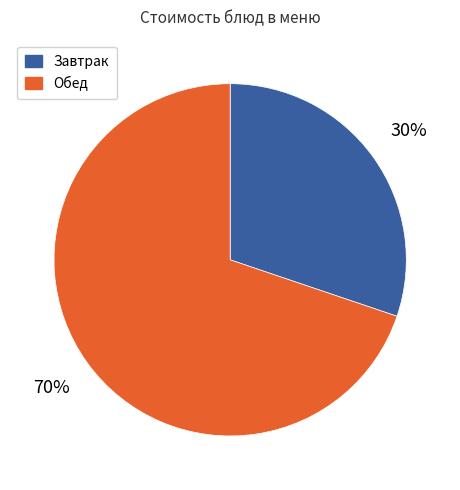

Combined, do Обед and Завтрак account for over 50%?

Yes